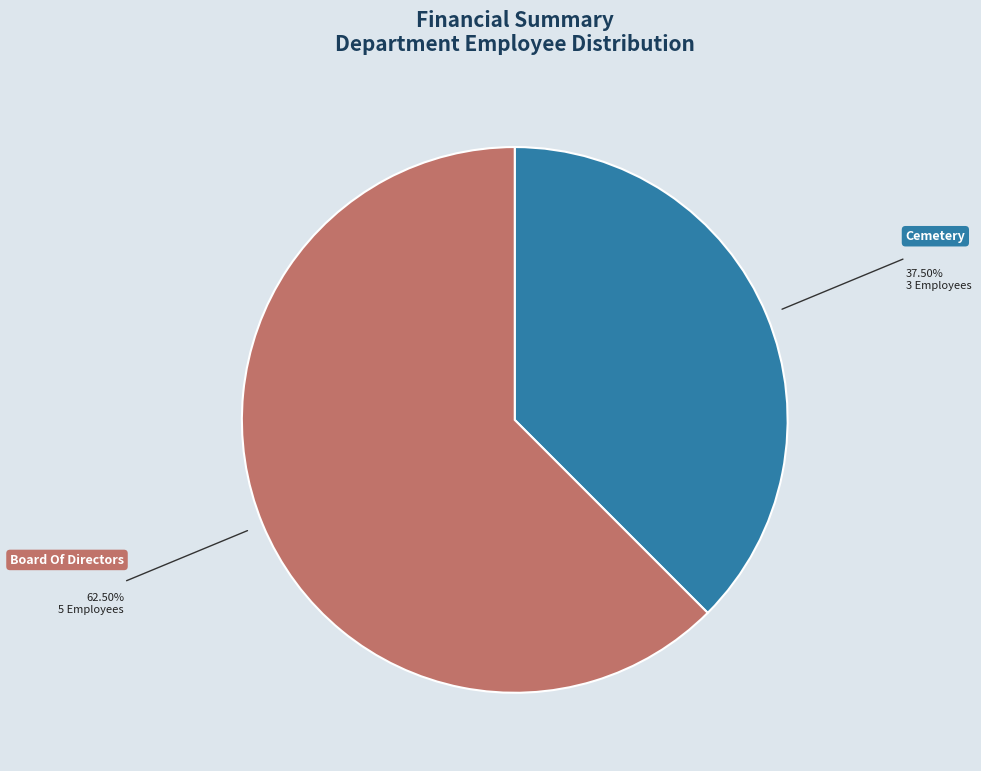

Rank the categories by value from lowest to highest.

Cemetery, Board Of Directors